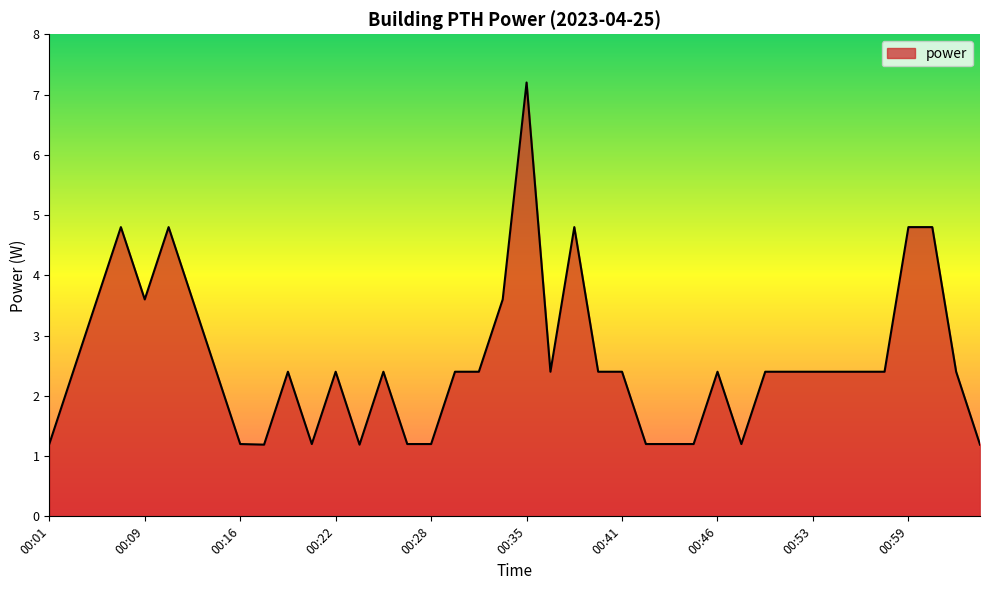

How many lines are shown in the chart?

1